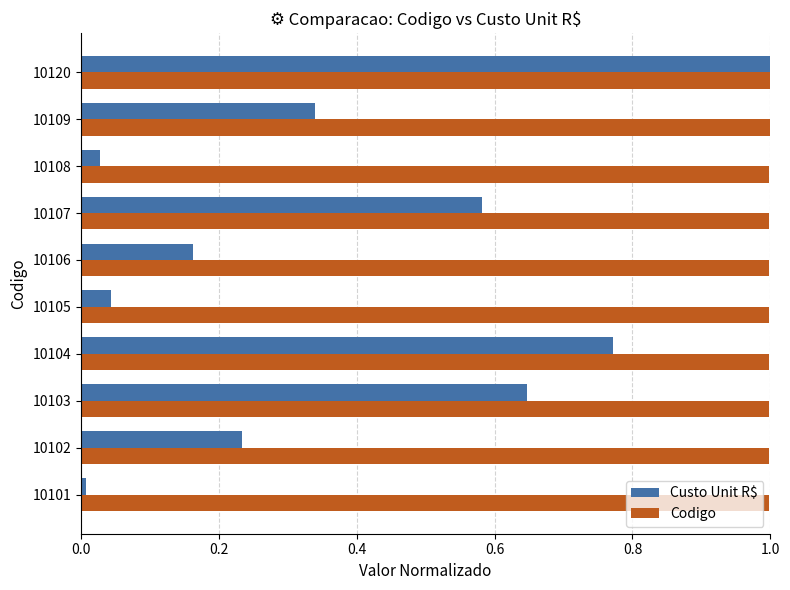

List the series in order of their overall mean, lowest first.

Custo Unit R$, Codigo